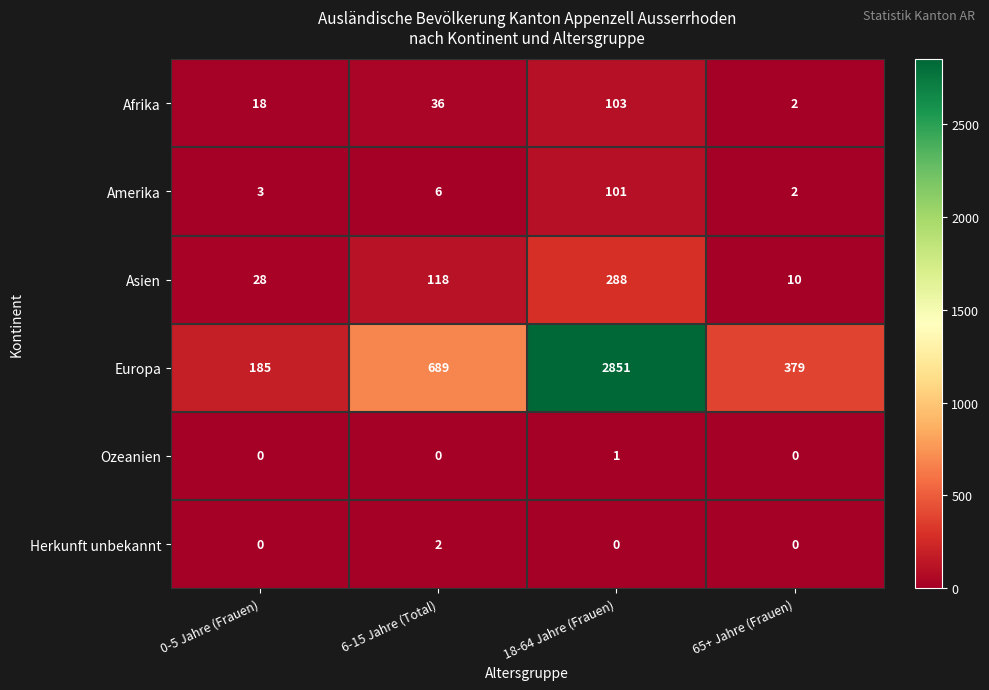

At which category is the sum across all series the highest?

18-64 Jahre (Frauen)